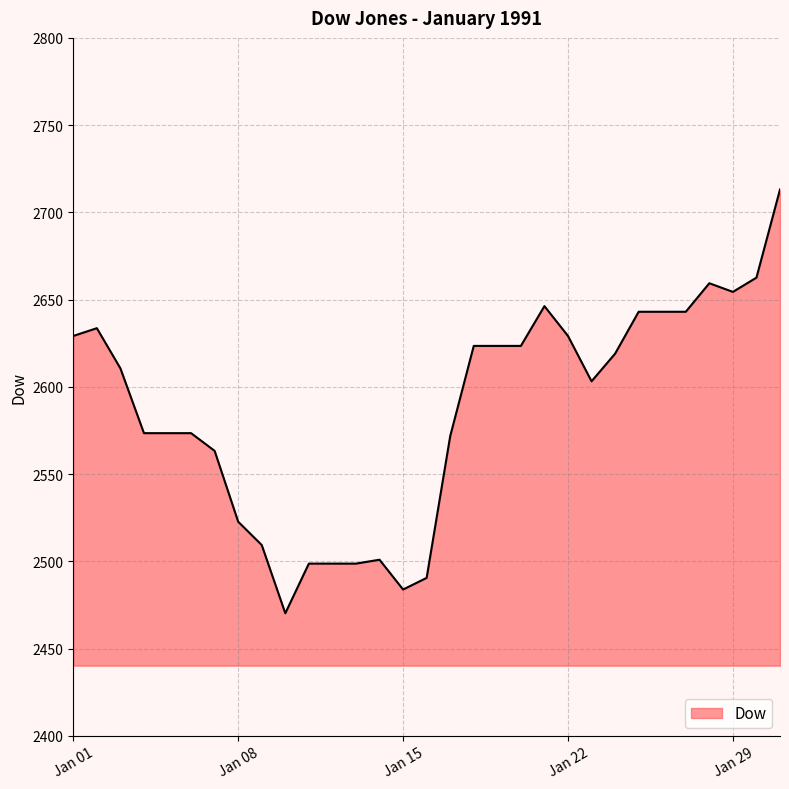

What is the maximum value shown in the chart?

2713.1